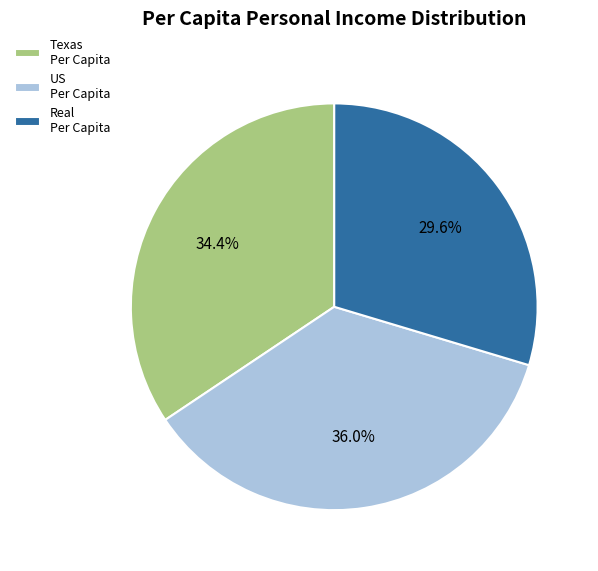

What is the smallest slice in the pie chart?

Real Per Capita